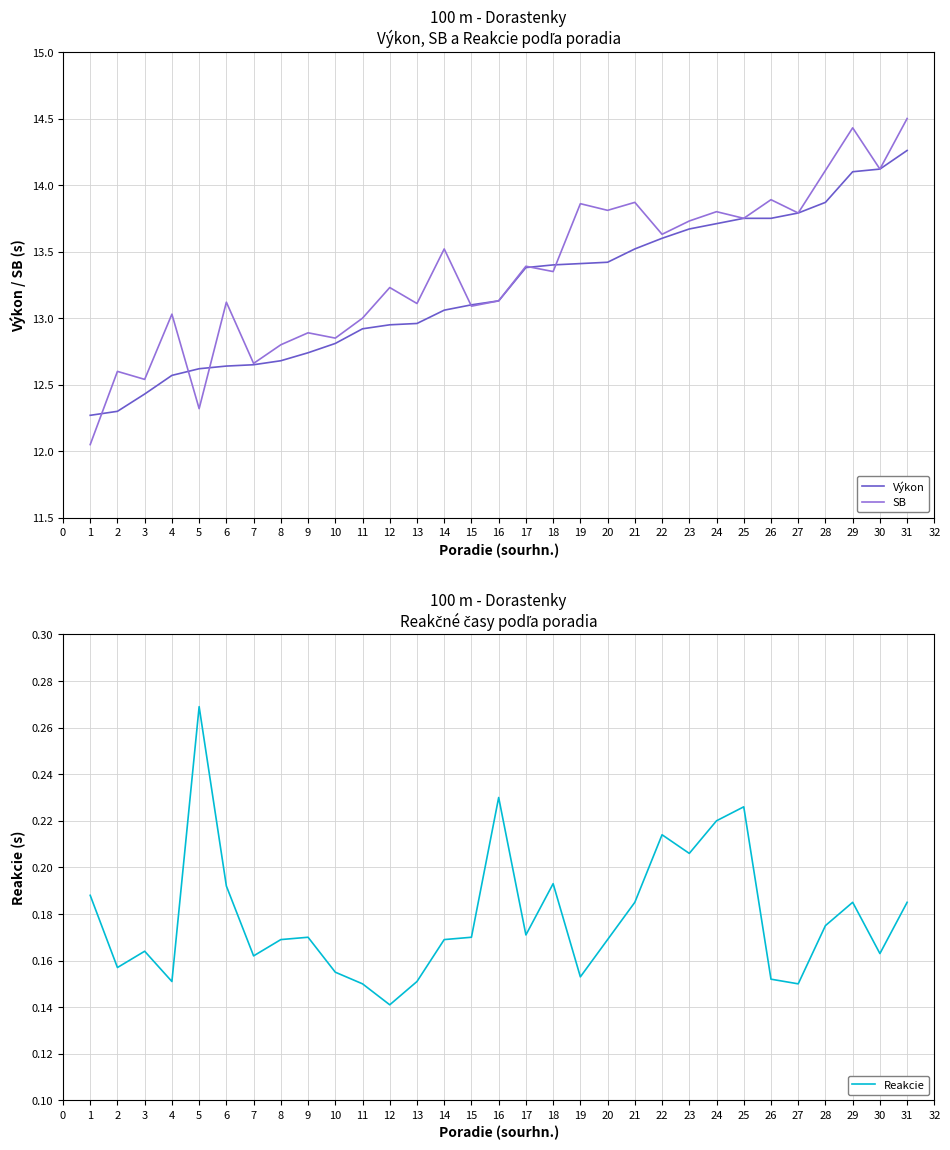

Count the number of categories in the chart.

31